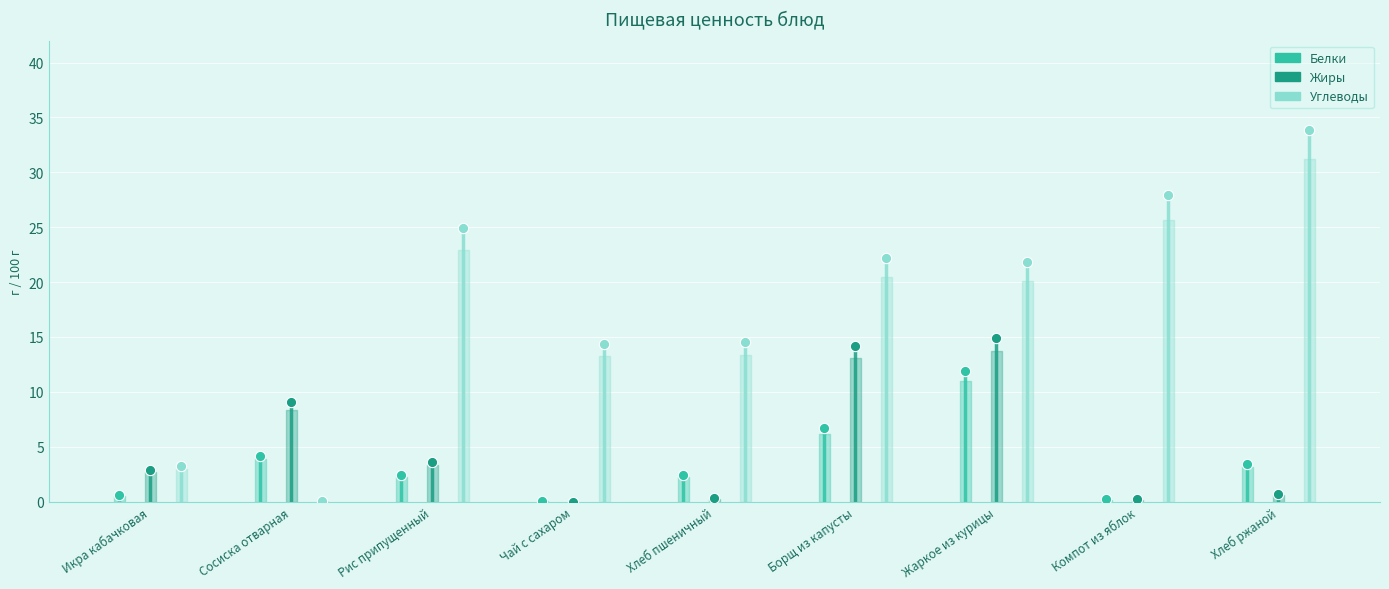

Which series contains the highest Y value?

Углеводы